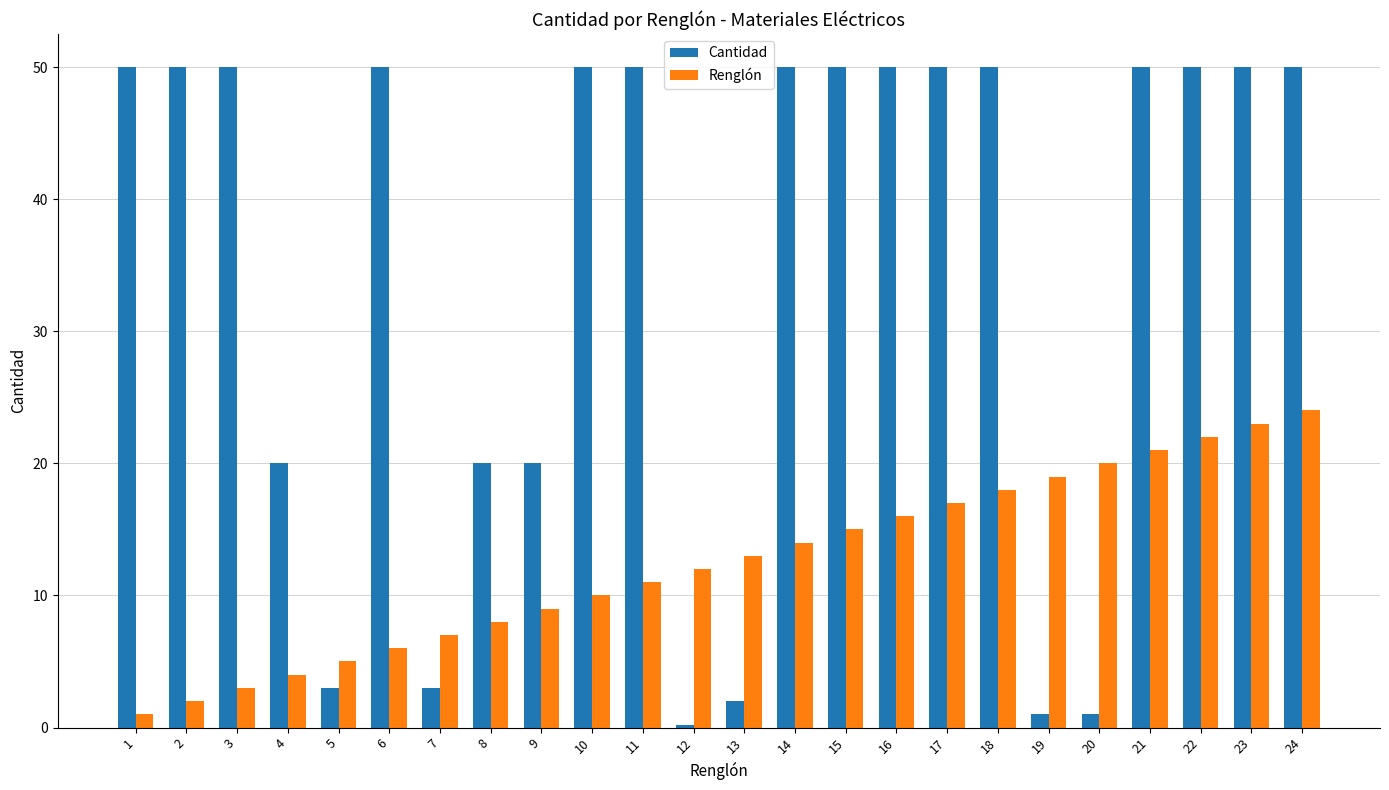

At how many categories does at least one series exceed 30?

15